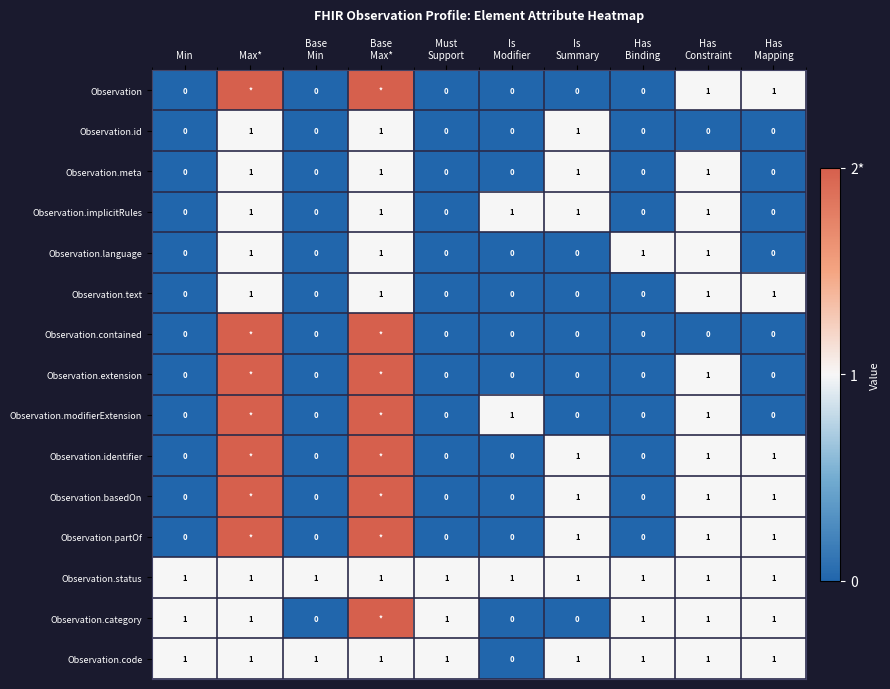

At which category is the sum across all series the highest?

Base
Max*